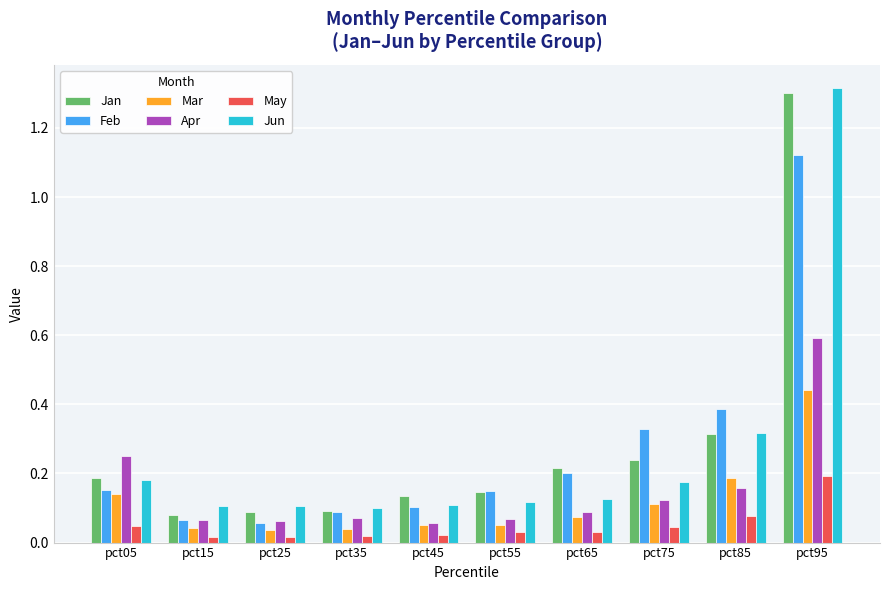

What are all the series names shown in the legend?

Jan, Feb, Mar, Apr, May, Jun